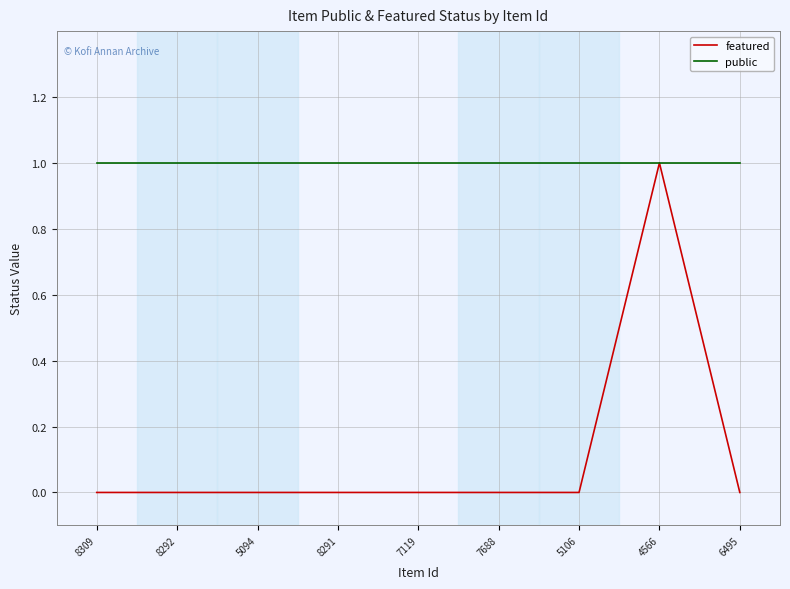

Reading left to right, what are all the values shown in this chart?

featured: 8309=0	8292=0	5094=0	8291=0	7119=0	7688=0	5106=0	4566=1	6495=0
public: 8309=1	8292=1	5094=1	8291=1	7119=1	7688=1	5106=1	4566=1	6495=1